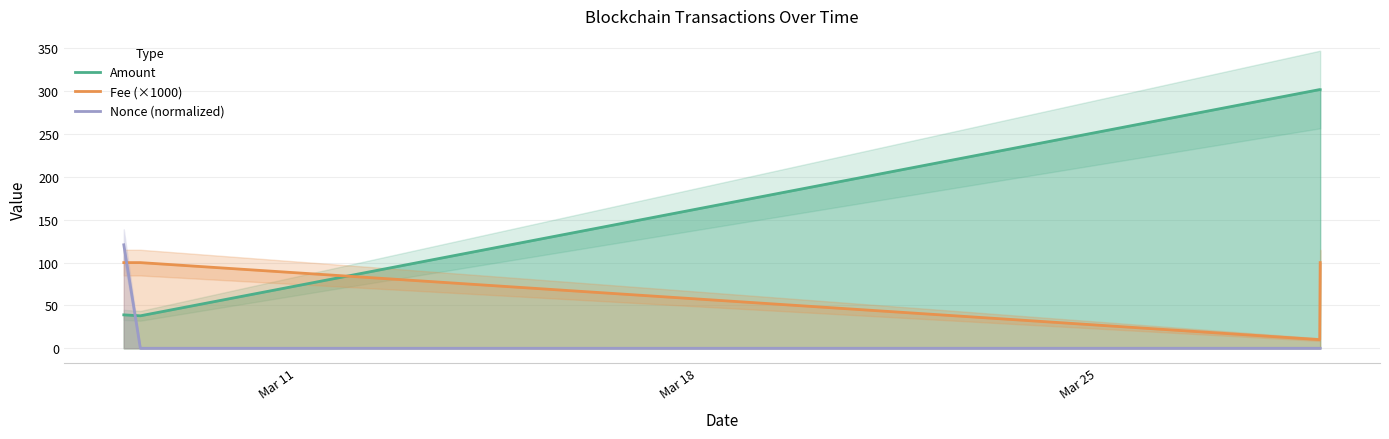

How many times do Fee (×1000) and Amount cross each other?

1